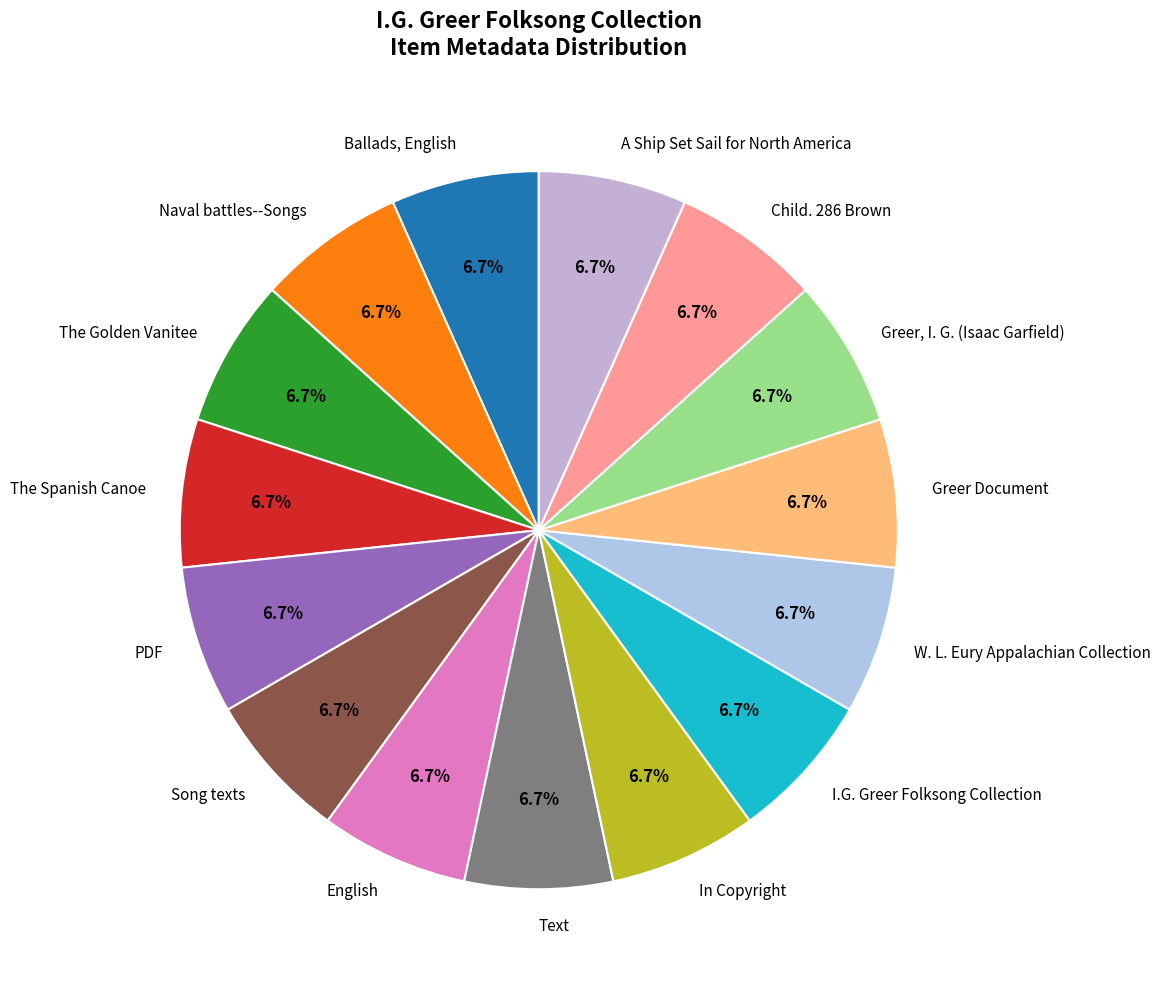

Approximately how many times larger is the value at A Ship Set Sail for North America compared to Child. 286 Brown?

1.0